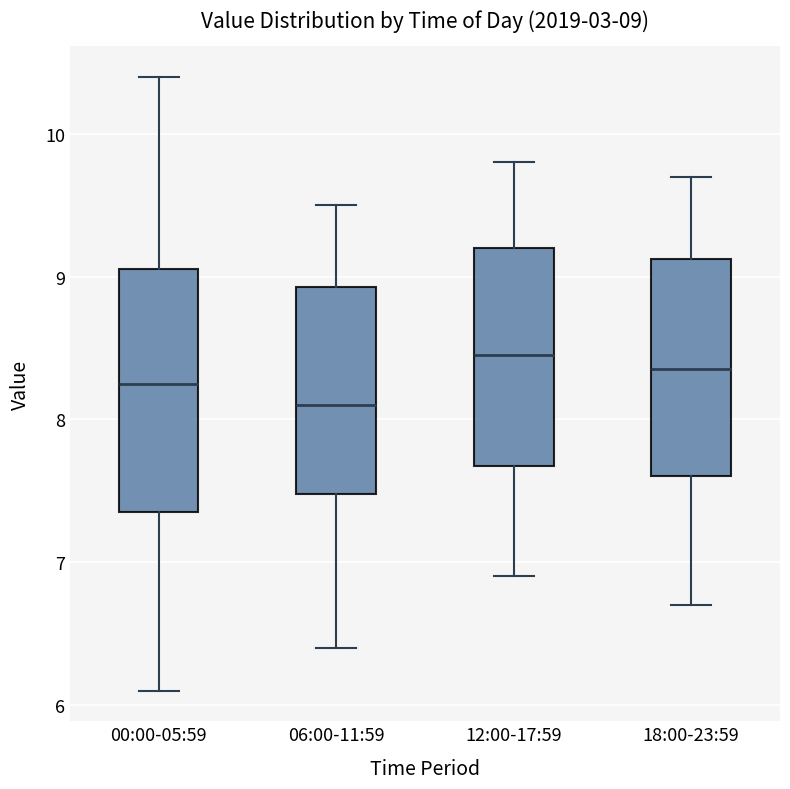

Which box is the tallest, from its lower edge to its upper edge?

00:00-05:59